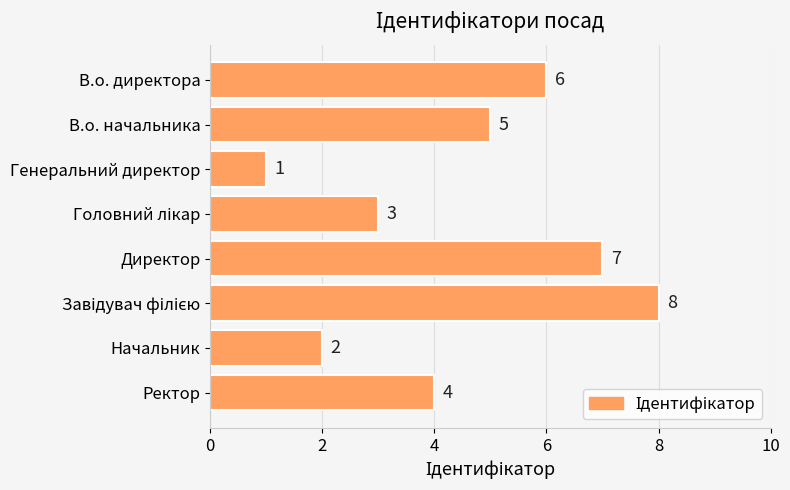

Reading bottom to top, what are all the values shown in this chart?

4	2	8	7	3	1	5	6